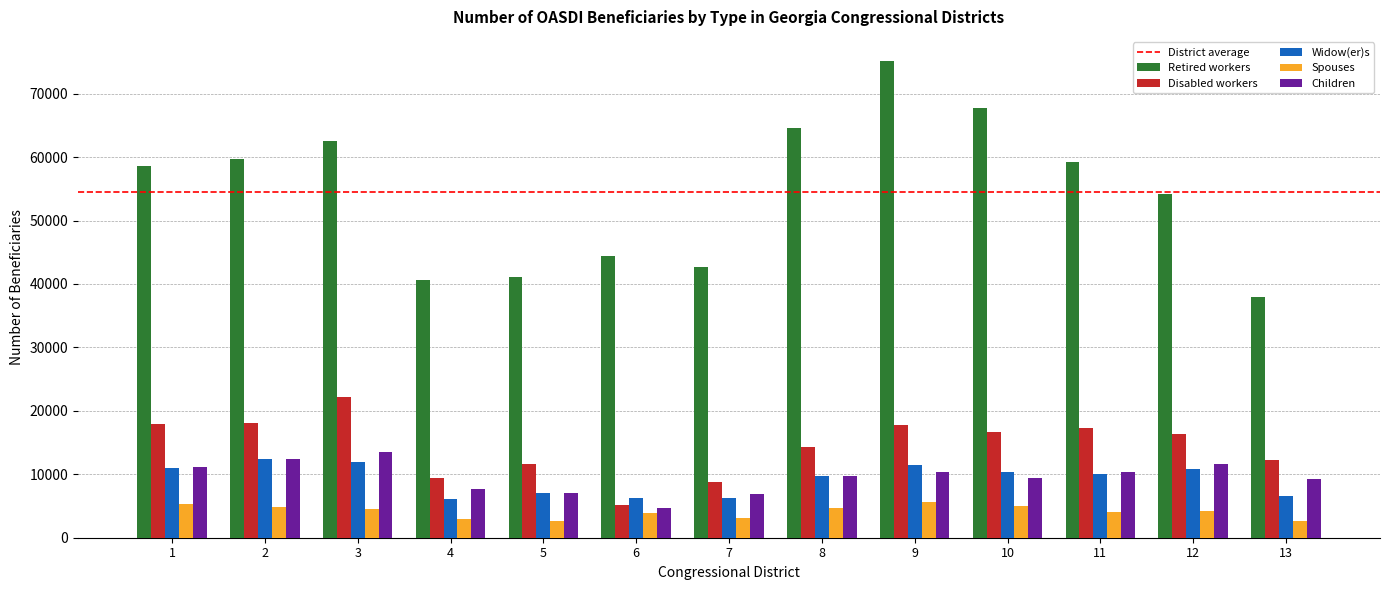

What is the smallest value displayed?

2635